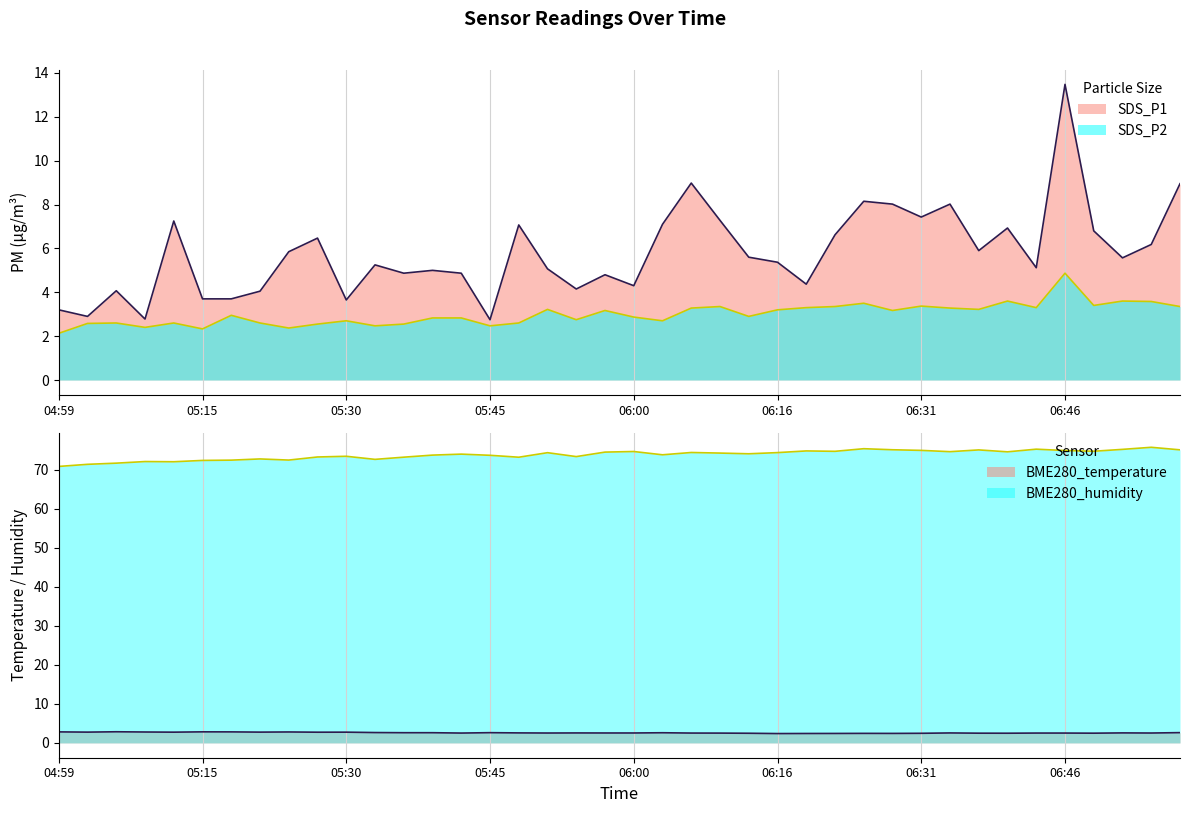

Between 05:57 and 06:28, which is larger?

06:28